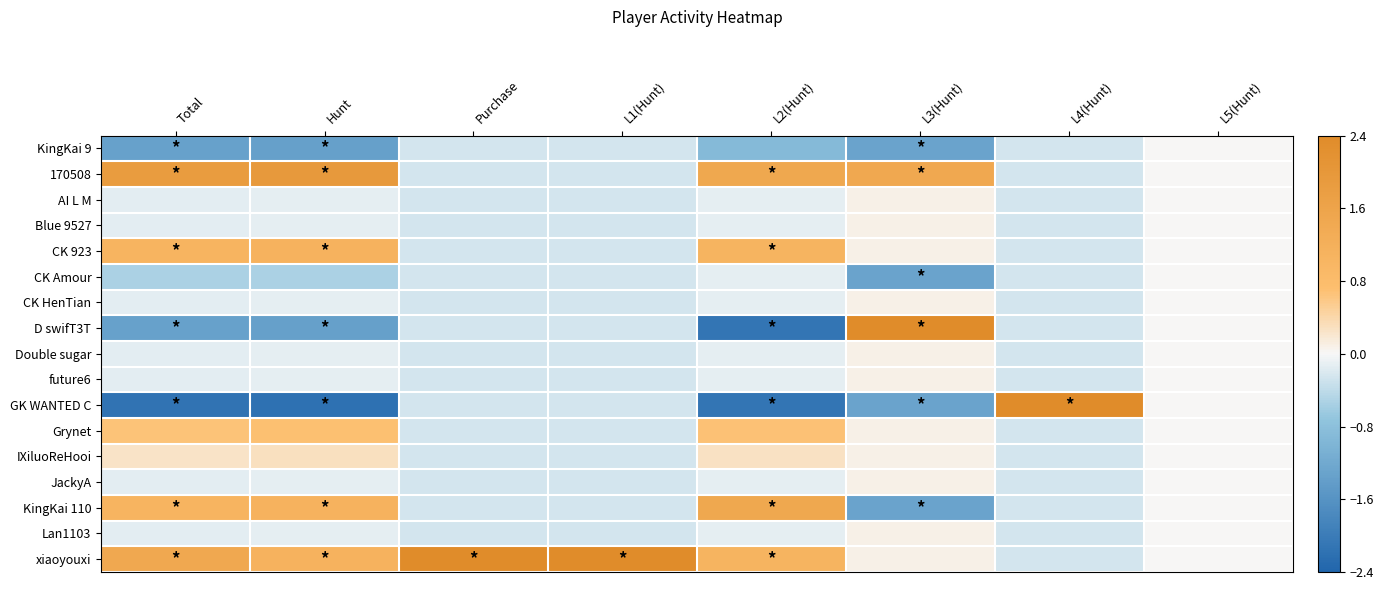

Reading right to left, transcribe all the data shown in this chart.

KingKai 9: L5(Hunt)=0.0	L4(Hunt)=-0.2	L3(Hunt)=-1.3	L2(Hunt)=-0.9	L1(Hunt)=-0.2	Purchase=-0.2	Hunt=-1.4	Total=-1.3
170508: L5(Hunt)=0.0	L4(Hunt)=-0.2	L3(Hunt)=1.5	L2(Hunt)=1.5	L1(Hunt)=-0.2	Purchase=-0.2	Hunt=1.9	Total=1.9
AI L M: L5(Hunt)=0.0	L4(Hunt)=-0.2	L3(Hunt)=0.1	L2(Hunt)=-0.1	L1(Hunt)=-0.2	Purchase=-0.2	Hunt=-0.1	Total=-0.1
Blue 9527: L5(Hunt)=0.0	L4(Hunt)=-0.2	L3(Hunt)=0.1	L2(Hunt)=-0.1	L1(Hunt)=-0.2	Purchase=-0.2	Hunt=-0.1	Total=-0.1
CK 923: L5(Hunt)=0.0	L4(Hunt)=-0.2	L3(Hunt)=0.1	L2(Hunt)=1.1	L1(Hunt)=-0.2	Purchase=-0.2	Hunt=1.1	Total=1.1
CK Amour: L5(Hunt)=0.0	L4(Hunt)=-0.2	L3(Hunt)=-1.3	L2(Hunt)=-0.1	L1(Hunt)=-0.2	Purchase=-0.2	Hunt=-0.5	Total=-0.5
CK HenTian: L5(Hunt)=0.0	L4(Hunt)=-0.2	L3(Hunt)=0.1	L2(Hunt)=-0.1	L1(Hunt)=-0.2	Purchase=-0.2	Hunt=-0.1	Total=-0.1
D swifT3T: L5(Hunt)=0.0	L4(Hunt)=-0.2	L3(Hunt)=2.4	L2(Hunt)=-2.1	L1(Hunt)=-0.2	Purchase=-0.2	Hunt=-1.4	Total=-1.3
Double sugar: L5(Hunt)=0.0	L4(Hunt)=-0.2	L3(Hunt)=0.1	L2(Hunt)=-0.1	L1(Hunt)=-0.2	Purchase=-0.2	Hunt=-0.1	Total=-0.1
future6: L5(Hunt)=0.0	L4(Hunt)=-0.2	L3(Hunt)=0.1	L2(Hunt)=-0.1	L1(Hunt)=-0.2	Purchase=-0.2	Hunt=-0.1	Total=-0.1
GK WANTED C: L5(Hunt)=0.0	L4(Hunt)=2.4	L3(Hunt)=-1.3	L2(Hunt)=-2.1	L1(Hunt)=-0.2	Purchase=-0.2	Hunt=-2.2	Total=-2.1
Grynet: L5(Hunt)=0.0	L4(Hunt)=-0.2	L3(Hunt)=0.1	L2(Hunt)=0.7	L1(Hunt)=-0.2	Purchase=-0.2	Hunt=0.7	Total=0.7
IXiluoReHooi: L5(Hunt)=0.0	L4(Hunt)=-0.2	L3(Hunt)=0.1	L2(Hunt)=0.3	L1(Hunt)=-0.2	Purchase=-0.2	Hunt=0.3	Total=0.3
JackyA: L5(Hunt)=0.0	L4(Hunt)=-0.2	L3(Hunt)=0.1	L2(Hunt)=-0.1	L1(Hunt)=-0.2	Purchase=-0.2	Hunt=-0.1	Total=-0.1
KingKai 110: L5(Hunt)=0.0	L4(Hunt)=-0.2	L3(Hunt)=-1.3	L2(Hunt)=1.5	L1(Hunt)=-0.2	Purchase=-0.2	Hunt=1.1	Total=1.1
Lan1103: L5(Hunt)=0.0	L4(Hunt)=-0.2	L3(Hunt)=0.1	L2(Hunt)=-0.1	L1(Hunt)=-0.2	Purchase=-0.2	Hunt=-0.1	Total=-0.1
xiaoyouxi: L5(Hunt)=0.0	L4(Hunt)=-0.2	L3(Hunt)=0.1	L2(Hunt)=1.1	L1(Hunt)=2.4	Purchase=2.4	Hunt=1.1	Total=1.5